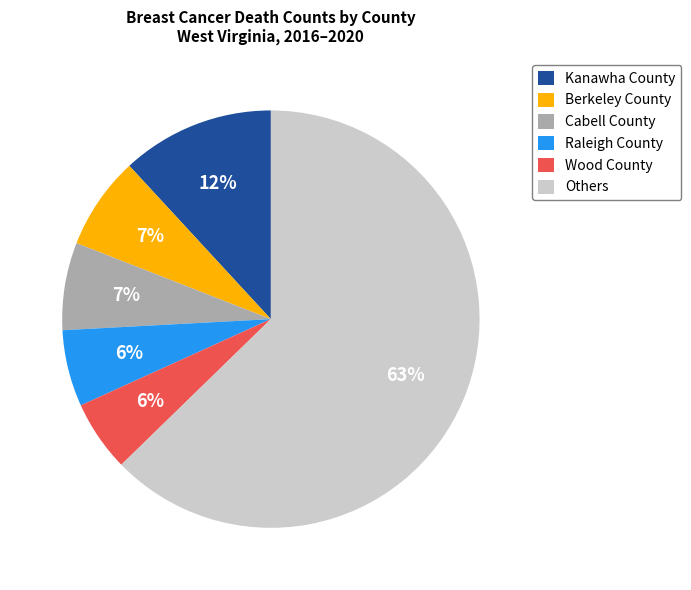

Which has a higher value, Others or Kanawha County?

Others